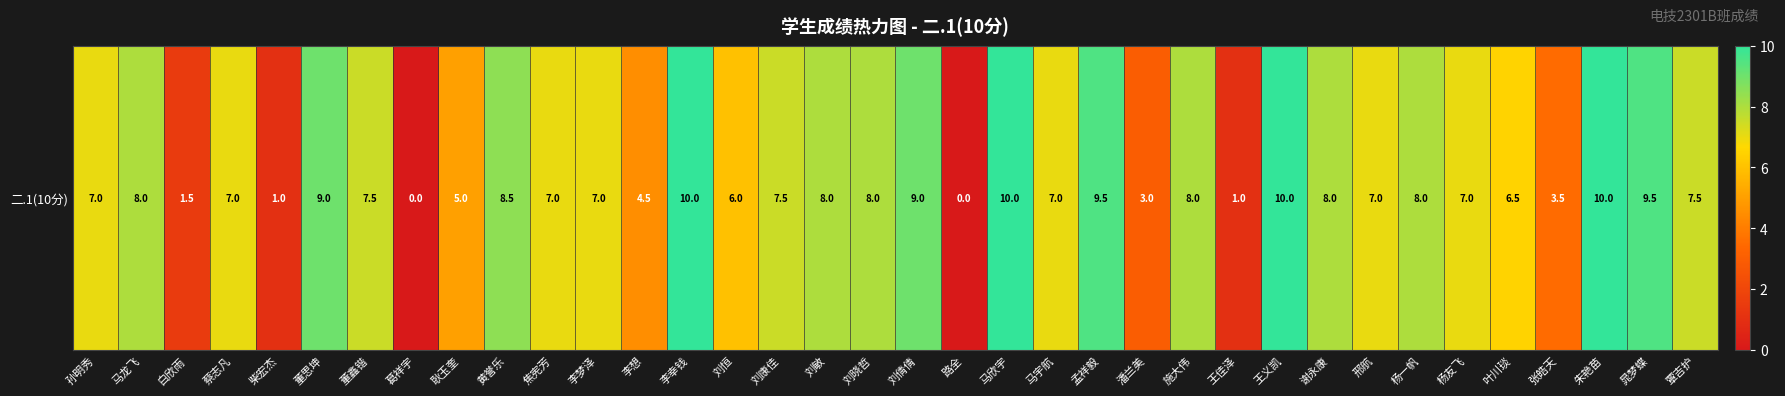

List the labels in order of value, largest first.

李幸钱, 马欣宇, 王义凯, 朱艳苗, 孟祥毅, 晁梦蝶, 董思坤, 刘倩倩, 黄誉乐, 马龙飞, 刘敏, 刘晓哲, 施大伟, 谢永康, 杨一帆, 董鑫锴, 刘康佳, 覃吉护, 孙明秀, 蔡志凡, 焦宪芳, 李梦泽, 马宇航, 邢航, 杨友飞, 叶川琰, 刘恒, 耿玉奎, 李想, 张皓天, 潘兰美, 白欣雨, 柴宏杰, 王佳泽, 葛祥宇, 路全